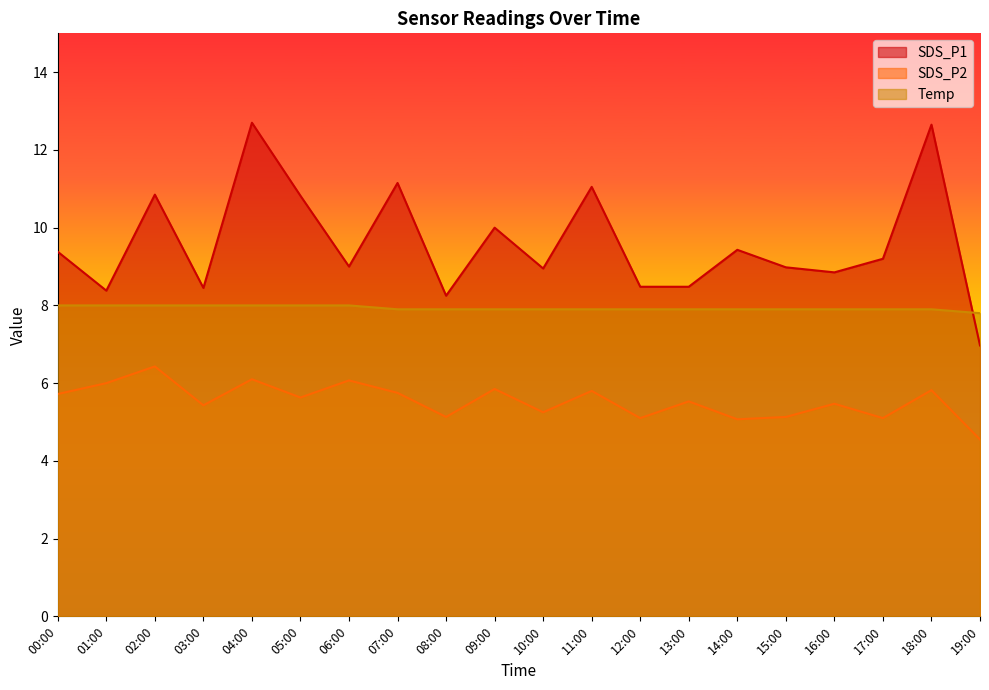

Which series has the widest spread of values?

SDS_P1